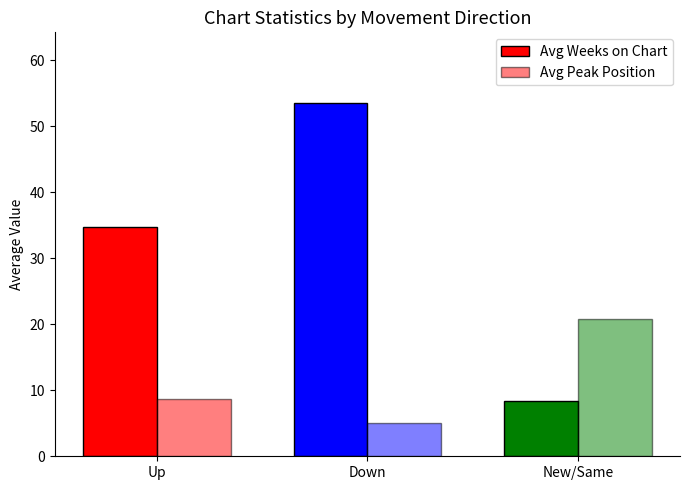

What is the label of the 2nd bar from the left?

Down